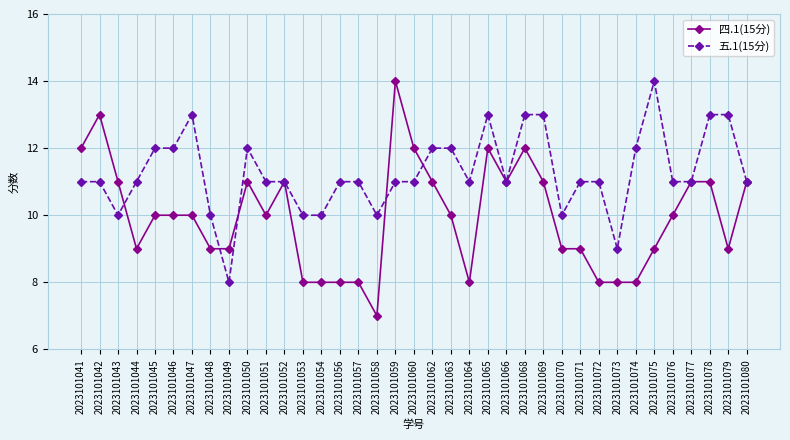

At which label does 五.1(15分) reach its peak?

2023101075